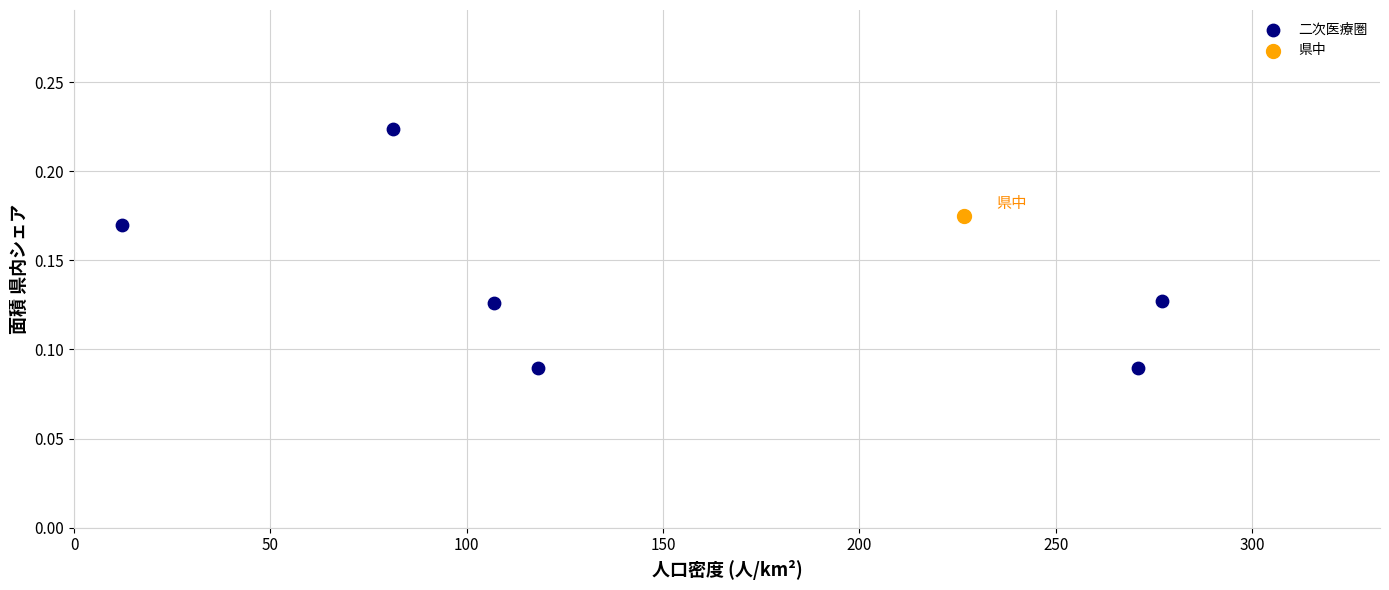

What are all the series names shown in the legend?

二次医療圏, 県中